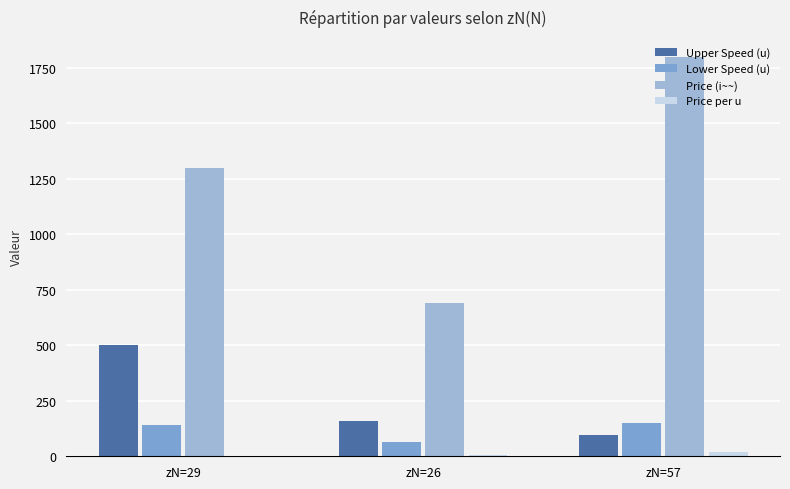

Are the bars grouped side by side (vs. stacked)?

Yes